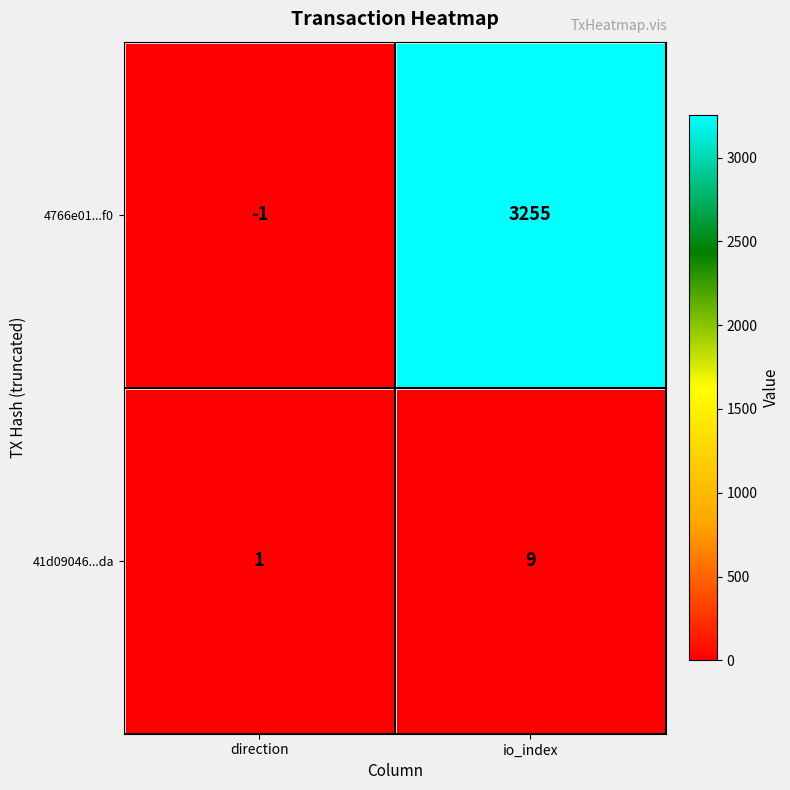

What is the greatest value displayed?

3255